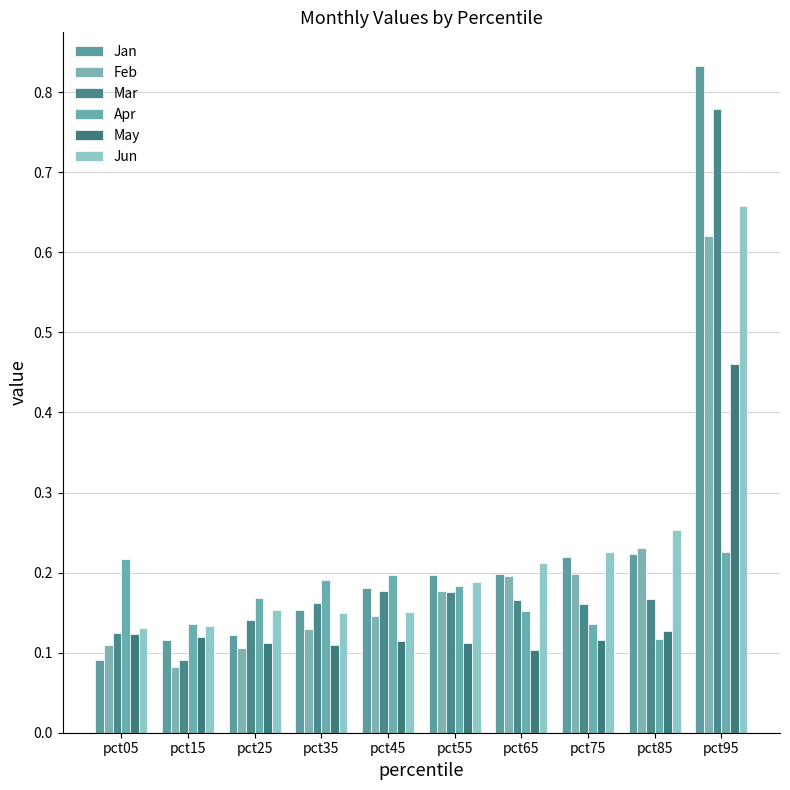

Is the value of May at pct25 greater than the value of Jun at pct55?

No